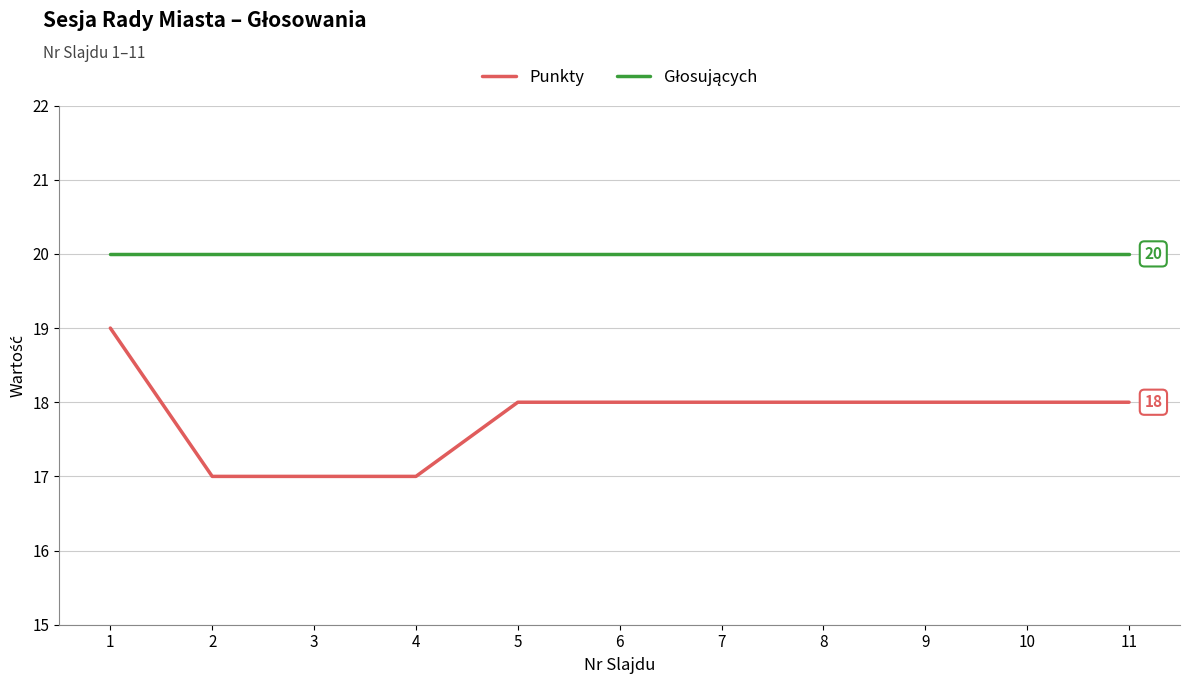

What is the greatest value displayed?

20